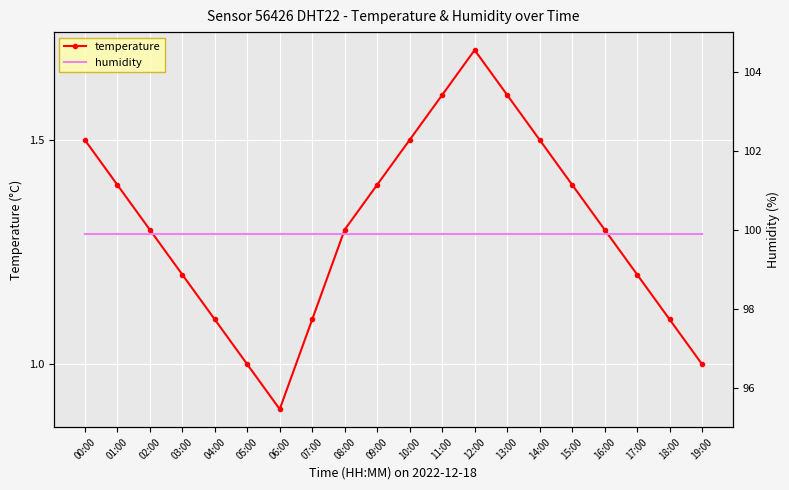

How many lines are shown in the chart?

2